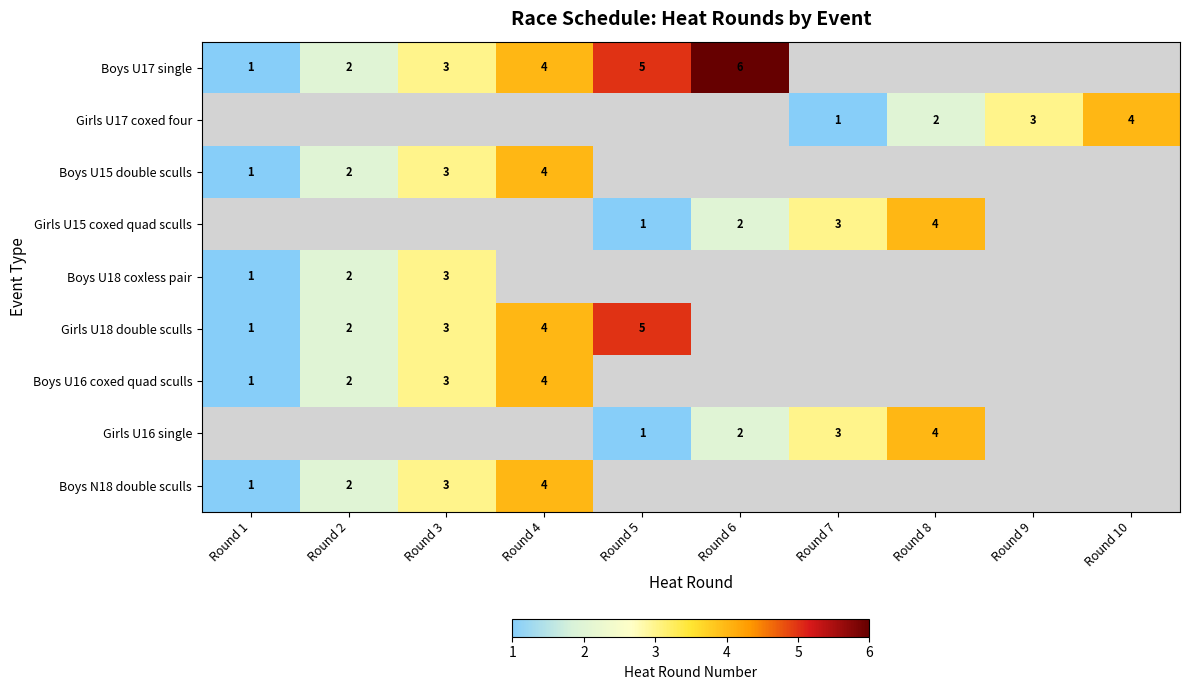

What is the smallest value displayed?

1.0